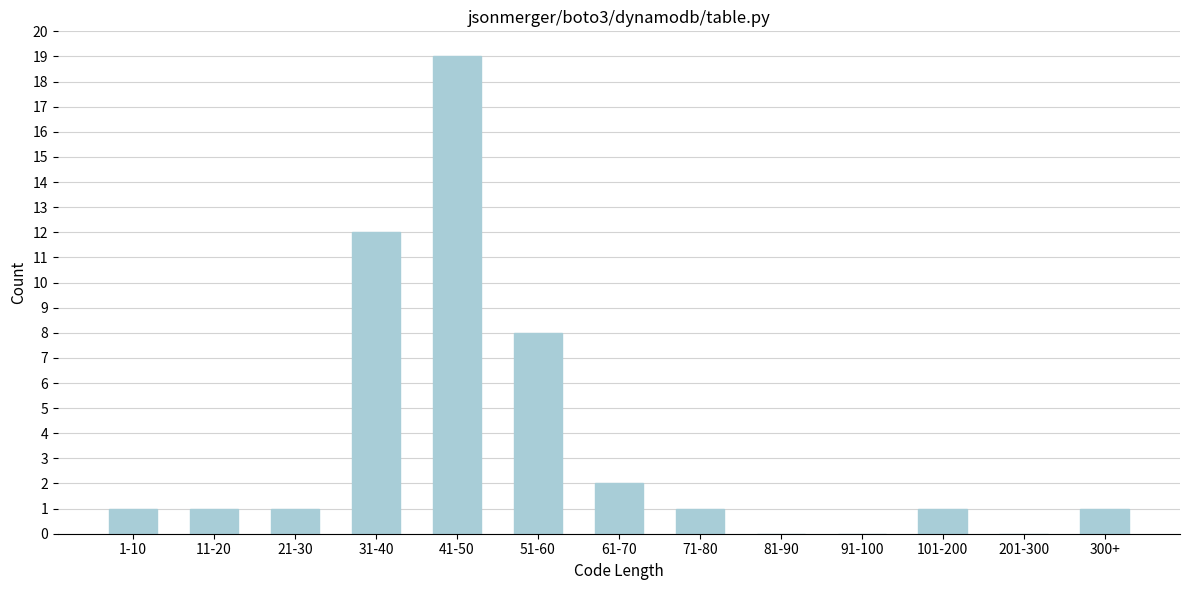

Reading left to right, transcribe all the data shown in this chart.

1-10=1	11-20=1	21-30=1	31-40=12	41-50=19	51-60=8	61-70=2	71-80=1	81-90=0	91-100=0	101-200=1	201-300=0	300+=1